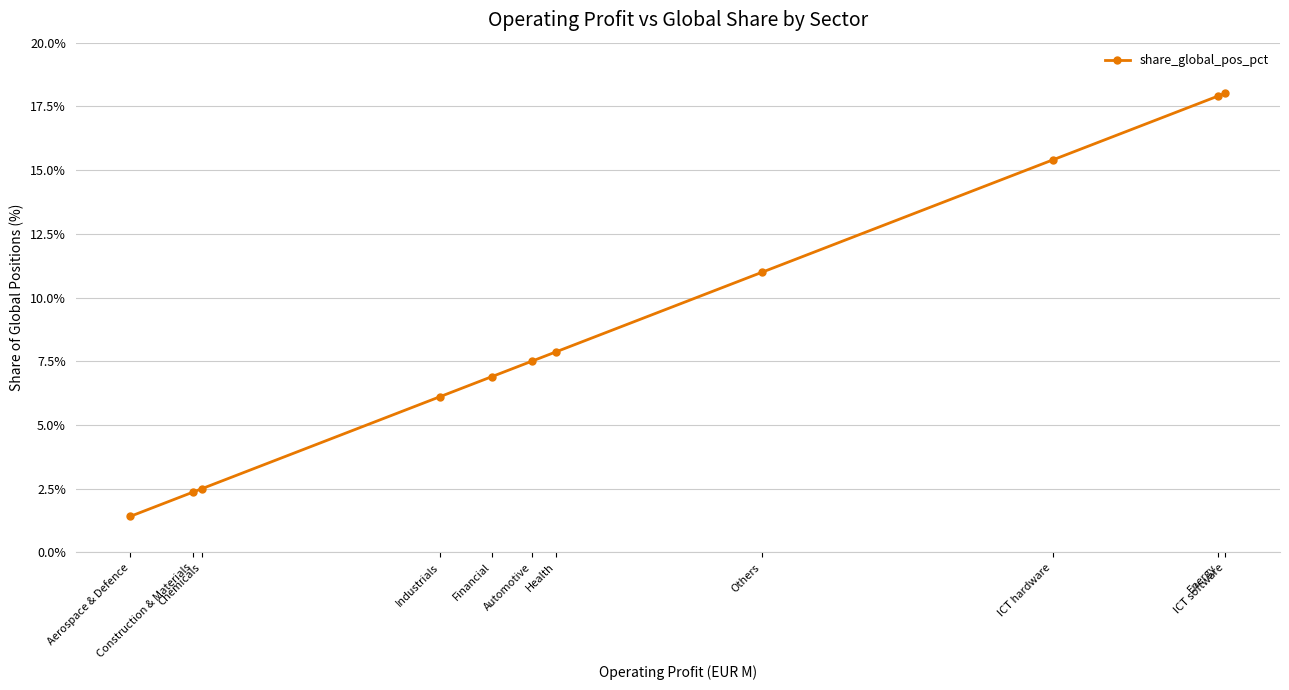

Reading left to right, extract all data points from this chart.

Aerospace & Defence=1.4	Construction & Materials=2.4	Chemicals=2.5	Industrials=6.1	Financial=6.9	Automotive=7.5	Health=7.9	Others=11.0	ICT hardware=15.4	Energy=17.9	ICT software=18.0